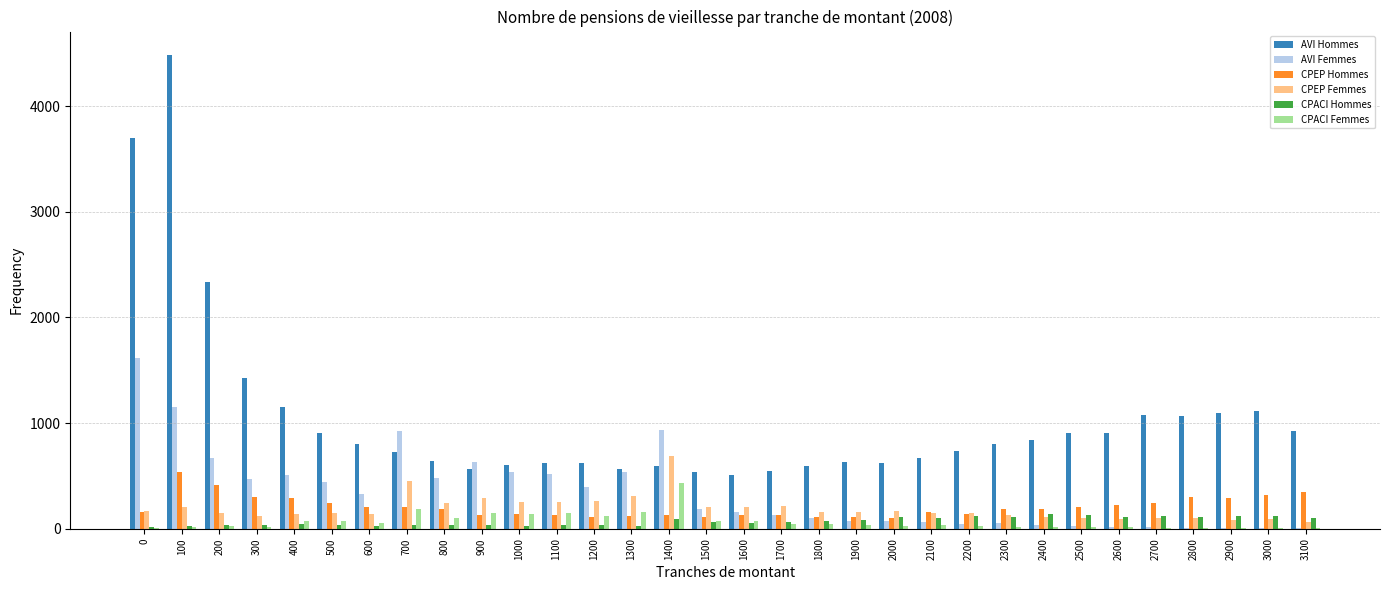

Which series has the largest total across all categories?

AVI Hommes